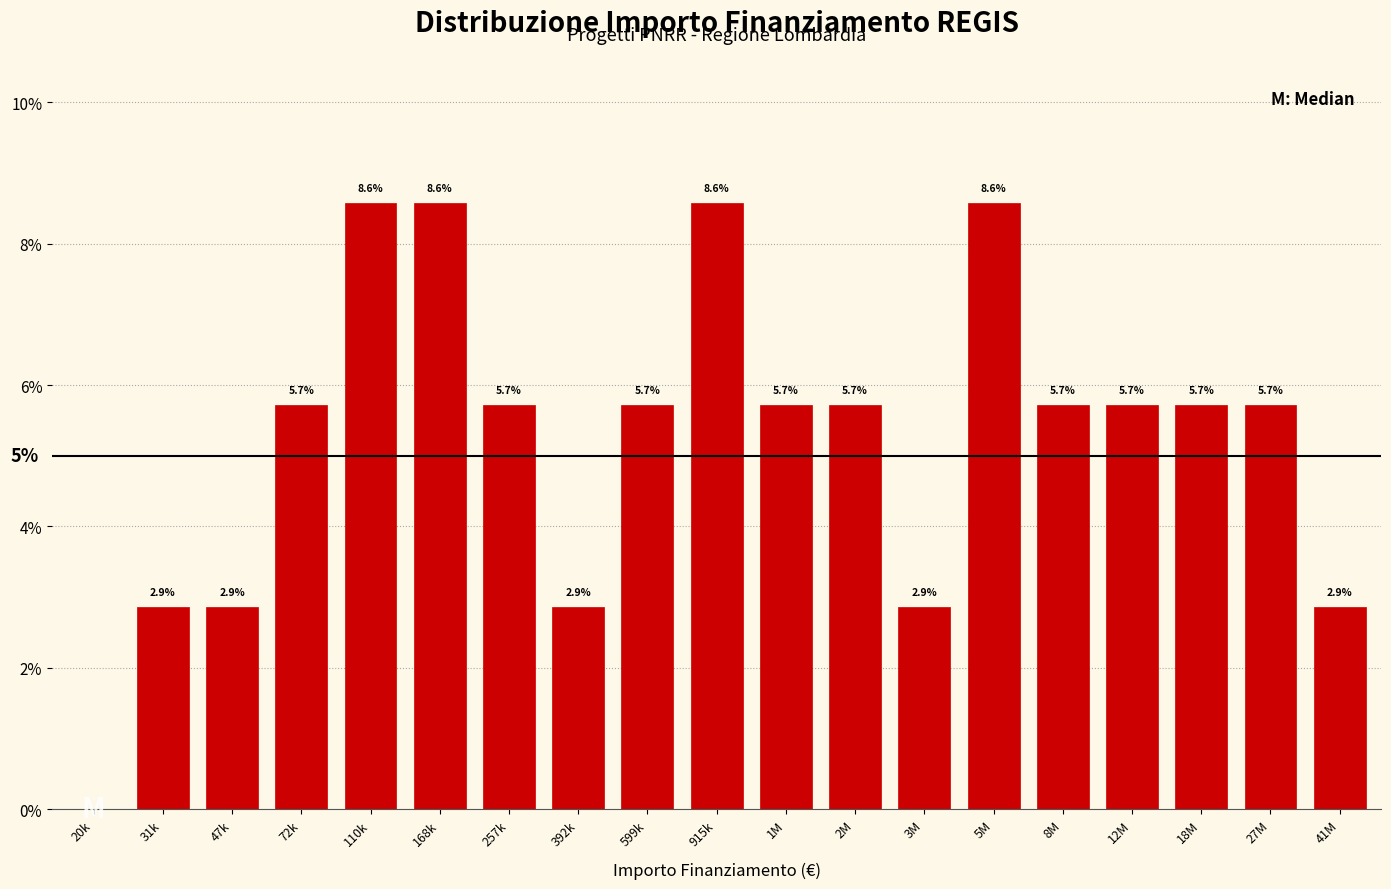

Reading left to right, list all the values displayed in this chart.

20k=0.0	31k=2.9	47k=2.9	72k=5.7	110k=8.6	168k=8.6	257k=5.7	392k=2.9	599k=5.7	915k=8.6	1M=5.7	2M=5.7	3M=2.9	5M=8.6	8M=5.7	12M=5.7	18M=5.7	27M=5.7	41M=2.9